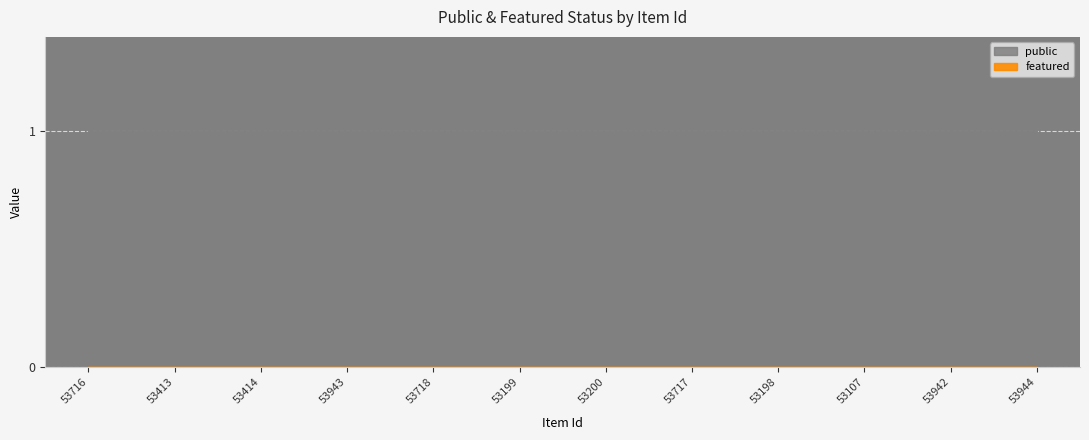

Reading left to right, transcribe all the data shown in this chart.

public: 1	1	1	1	1	1	1	1	1	1	1	1
featured: 0	0	0	0	0	0	0	0	0	0	0	0